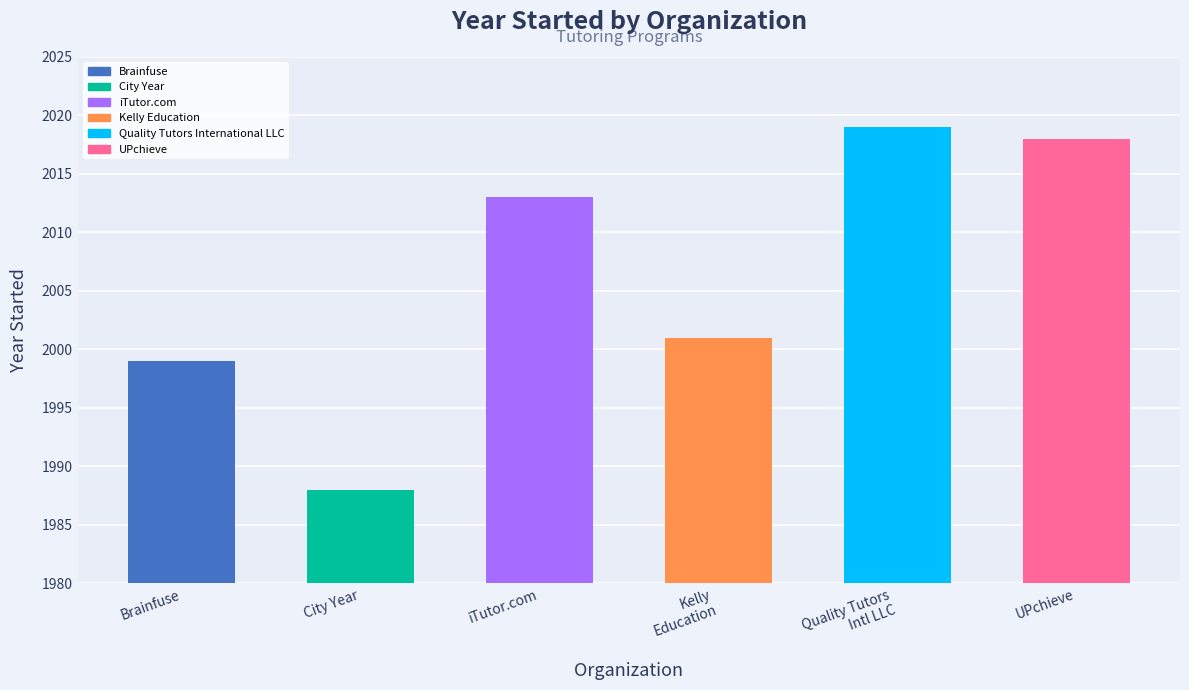

Where is the data nearest to the value 2003?

Kelly Education